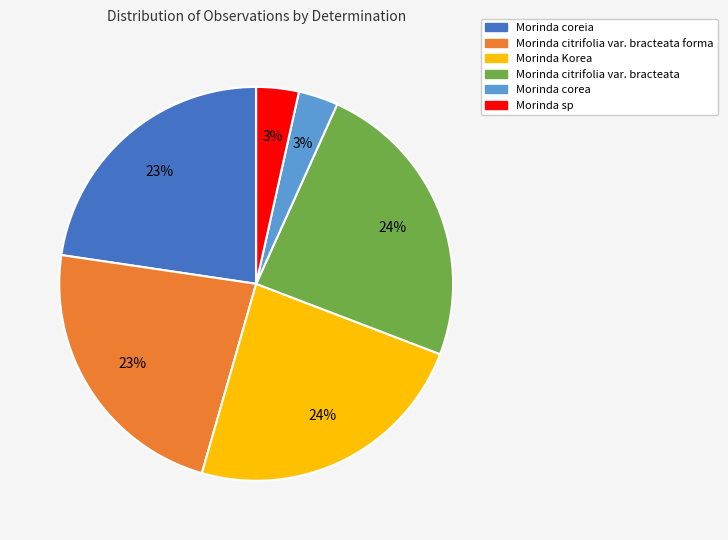

Combined, do Morinda corea and Morinda coreia account for over 50%?

No